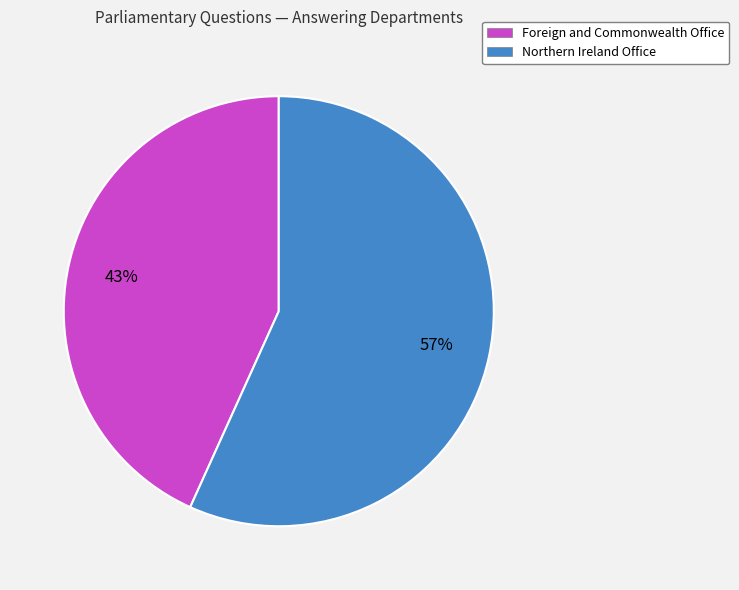

How many slices are in this pie chart?

2